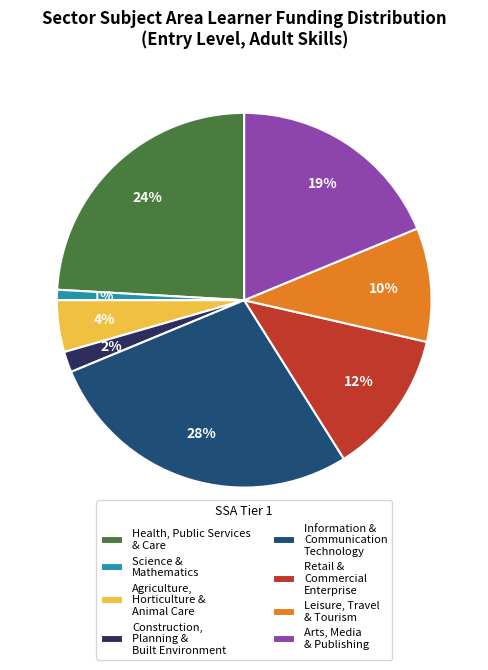

Is there any slice that represents more than half of the pie?

No